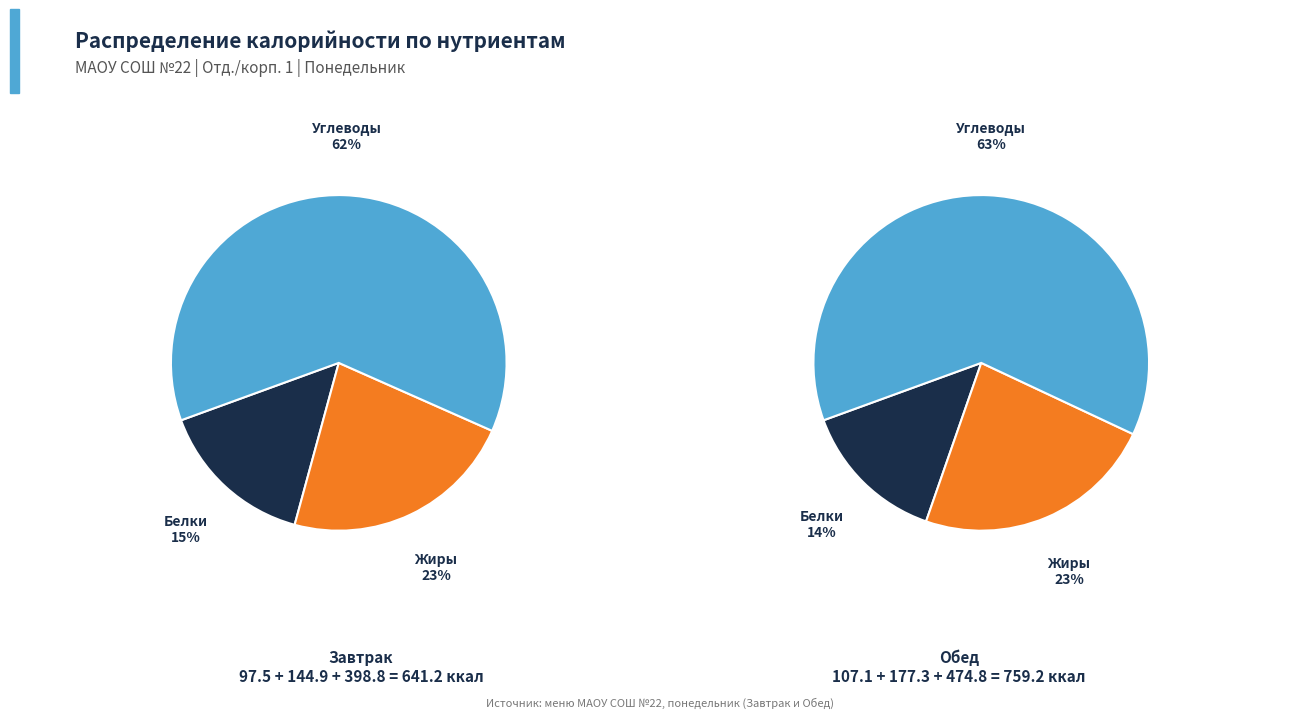

Is Обед the majority of the pie?

Yes